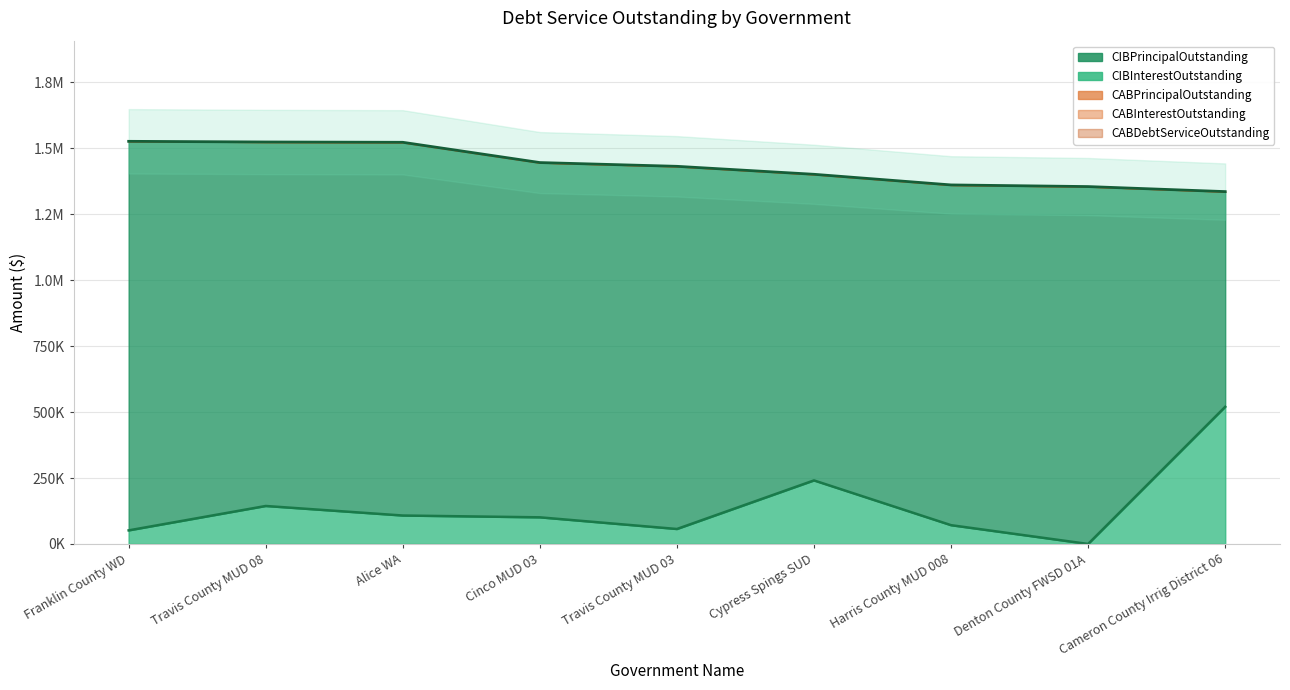

Which series changed the most between Cinco MUD 03 and Harris County MUD 008?

CIBPrincipalOutstanding